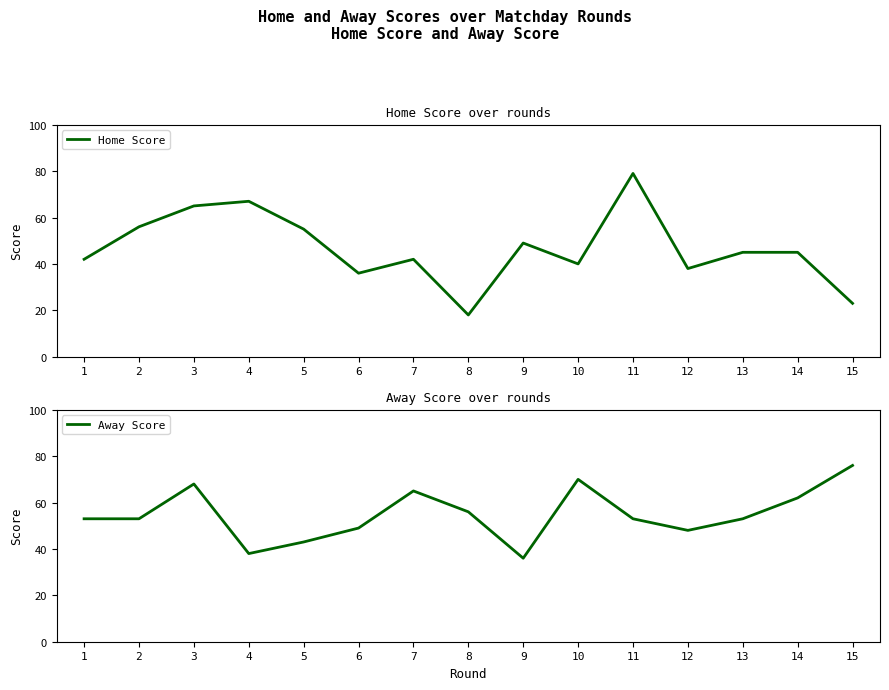

Which series has the largest total across all categories?

Away Score